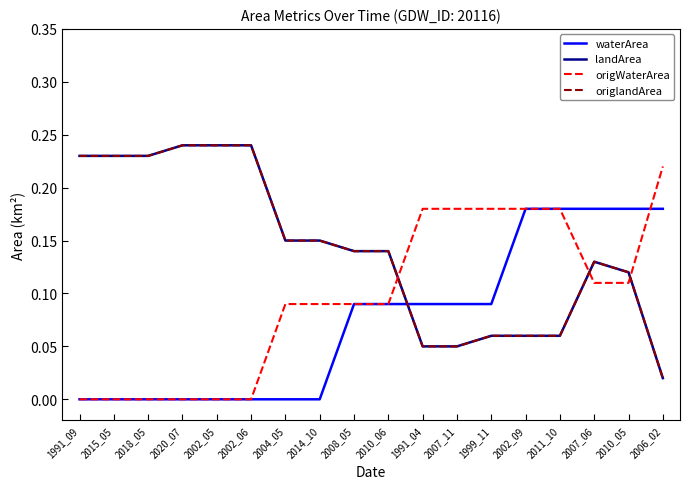

Is it true that origlandArea equals 0.3 at 2015_05?

False